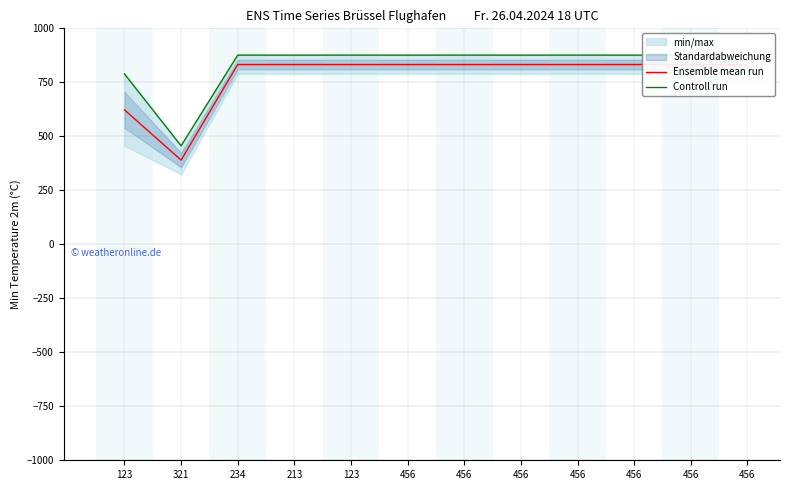

What is the total value across all series at 123?

1411.5